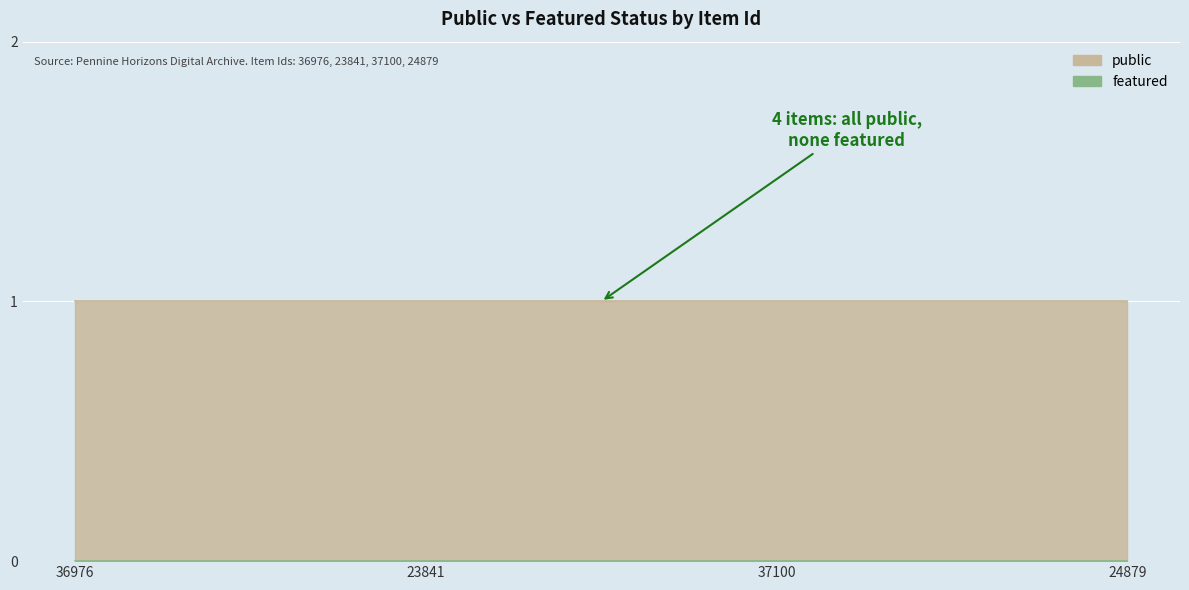

What is the difference between the highest and lowest values at 23841?

1